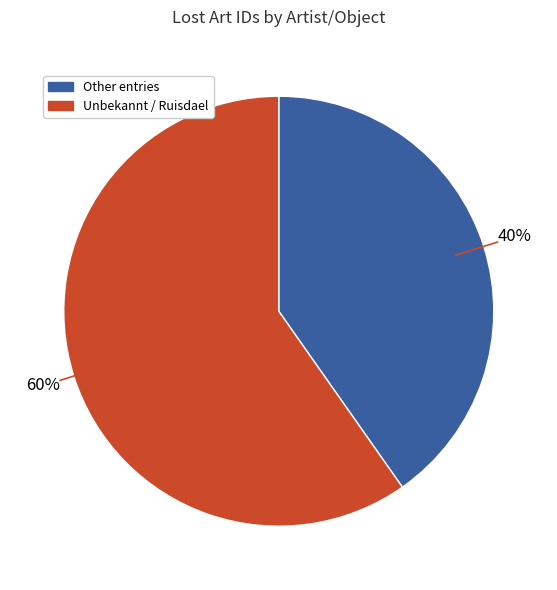

To the nearest percent, what is the average slice percentage?

50%